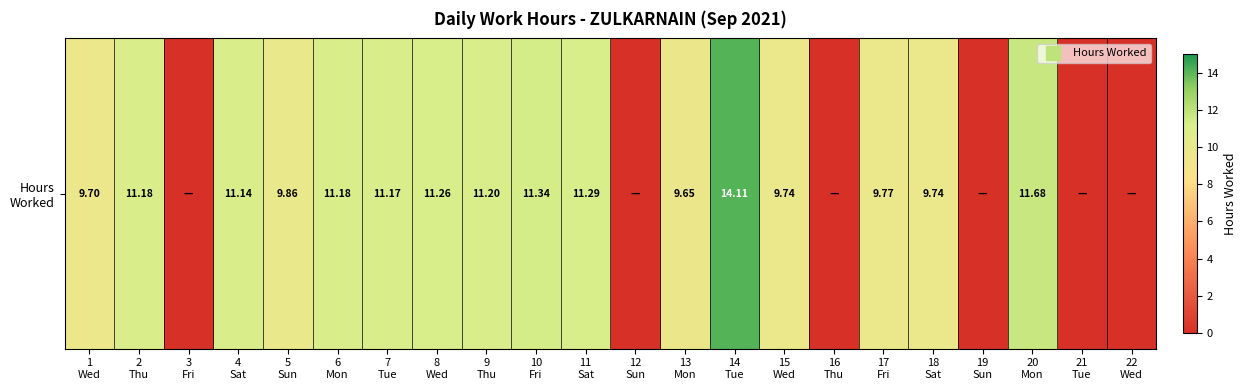

Between 14
Tue and 6
Mon, which is larger?

14
Tue